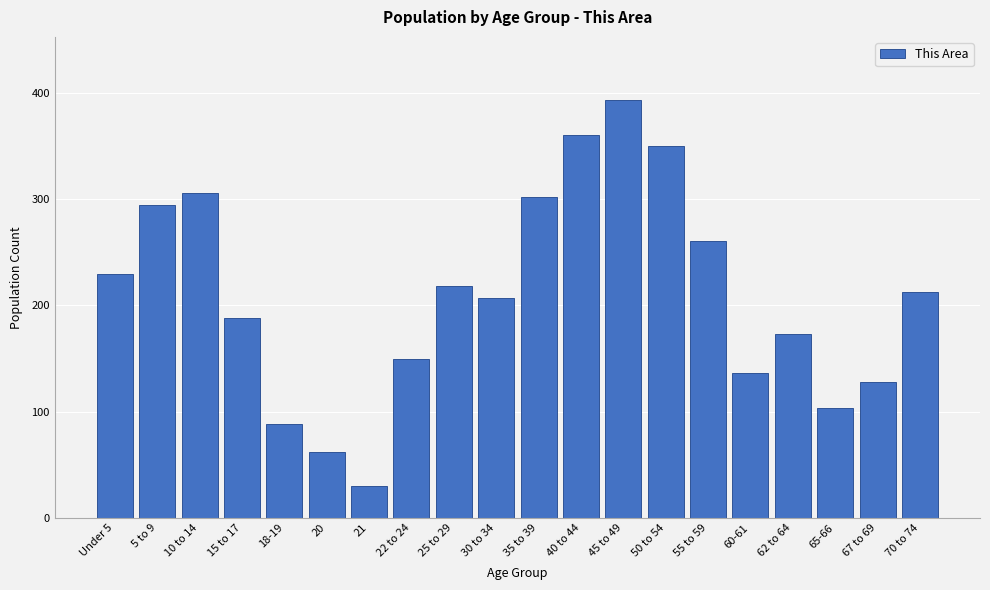

Reading left to right, list all the values displayed in this chart.

230	295	306	188	88	62	30	150	218	207	302	361	394	350	261	136	173	103	128	213